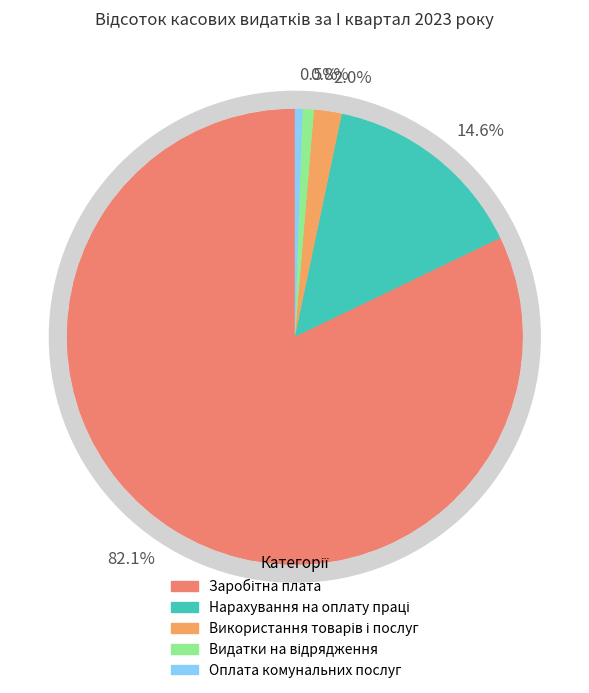

How many slices are in this pie chart?

5